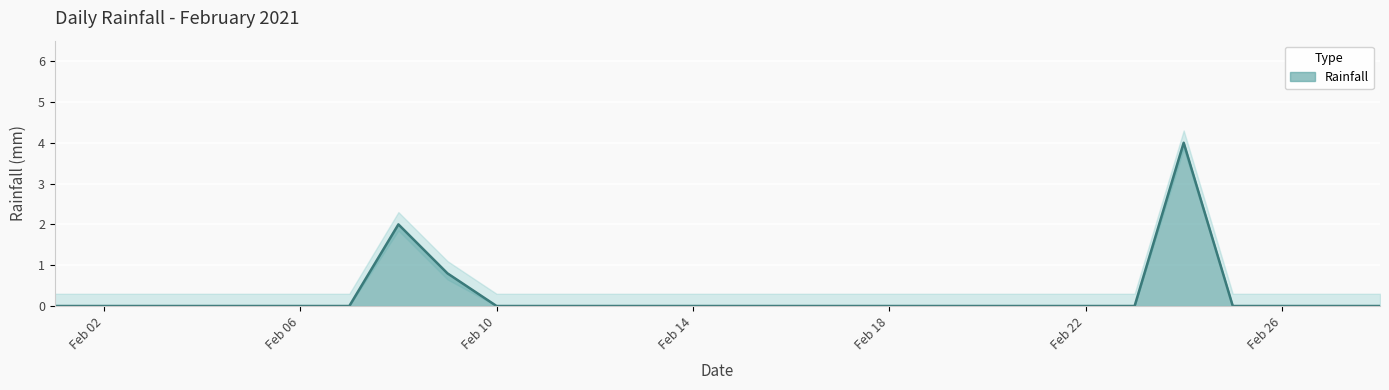

List the labels in order of value, largest first.

2021-02-24, 2021-02-08, 2021-02-09, 2021-02-01, 2021-02-02, 2021-02-03, 2021-02-04, 2021-02-05, 2021-02-06, 2021-02-07, 2021-02-10, 2021-02-11, 2021-02-12, 2021-02-13, 2021-02-14, 2021-02-15, 2021-02-16, 2021-02-17, 2021-02-18, 2021-02-19, 2021-02-20, 2021-02-21, 2021-02-22, 2021-02-23, 2021-02-25, 2021-02-26, 2021-02-27, 2021-02-28